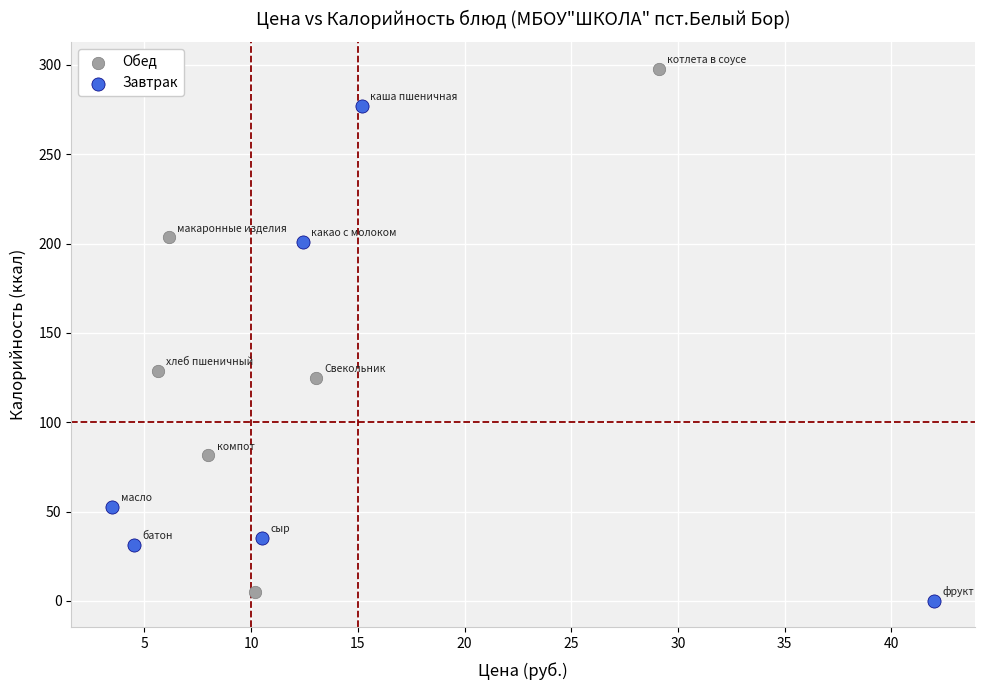

Which series has the widest spread of Y values?

Обед